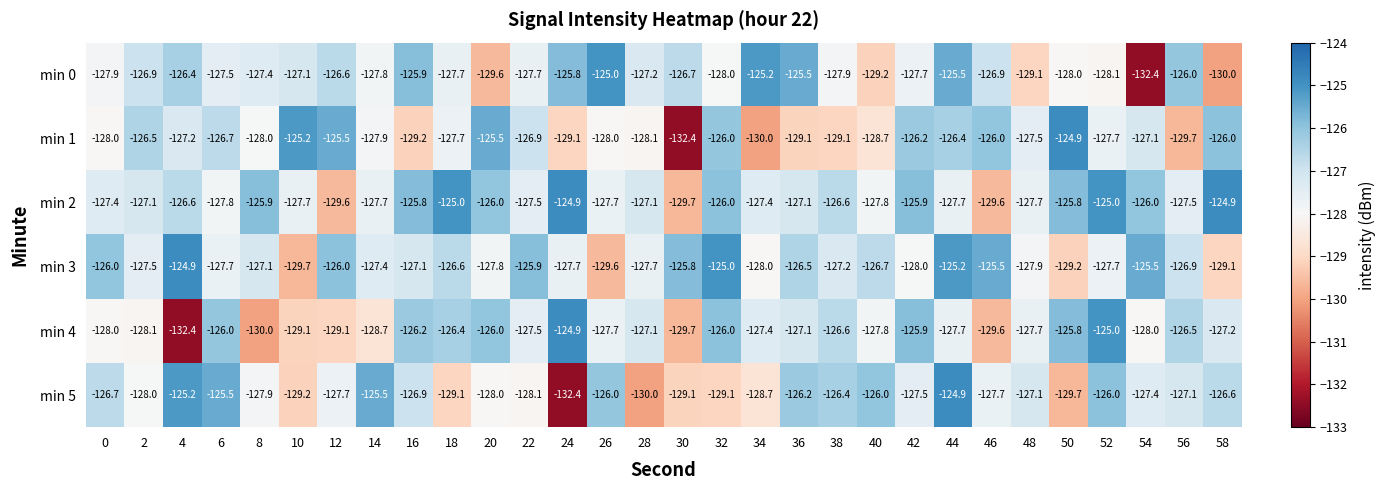

At which category is the sum across all series the highest?

44